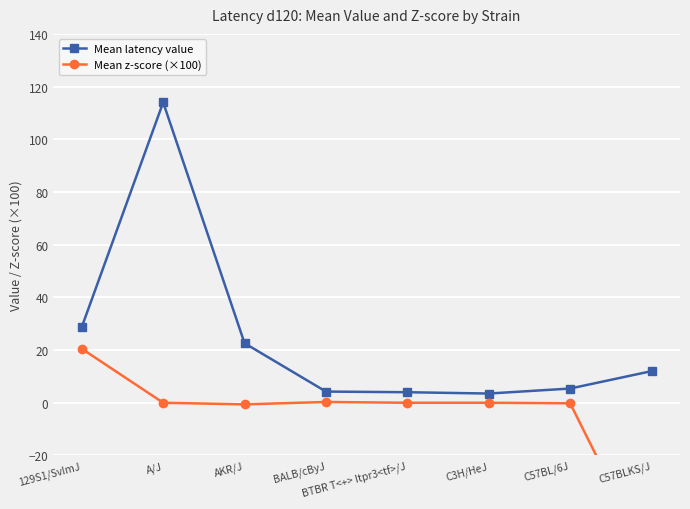

Is the value of Mean latency value at C57BLKS/J greater than the value of Mean z-score (×100) at A/J?

Yes